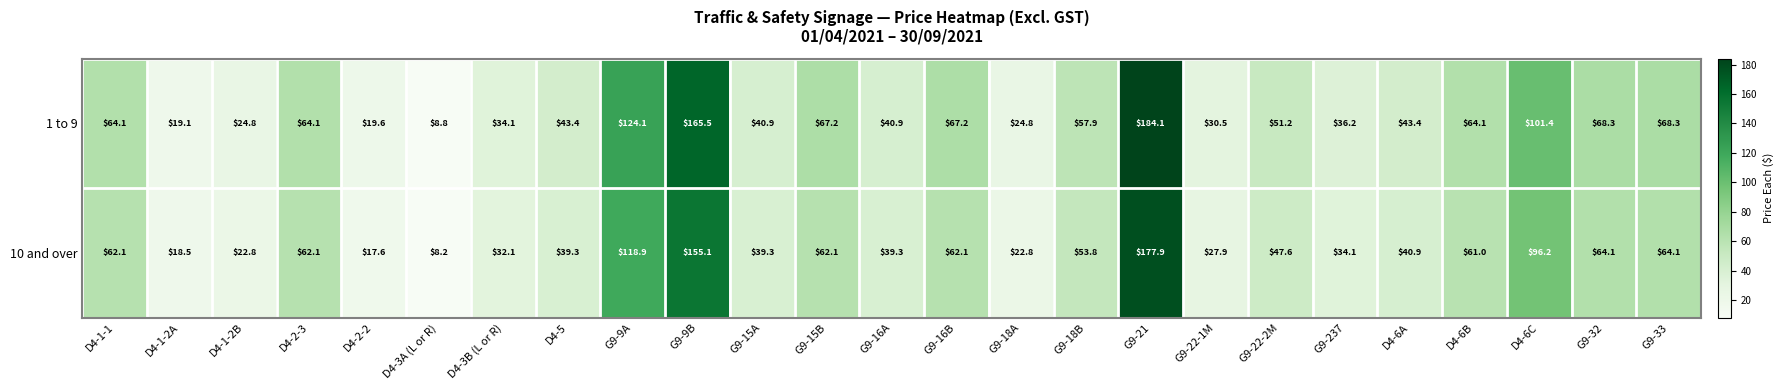

What is the difference between the second highest and second lowest values in the 10 and over series?

137.5